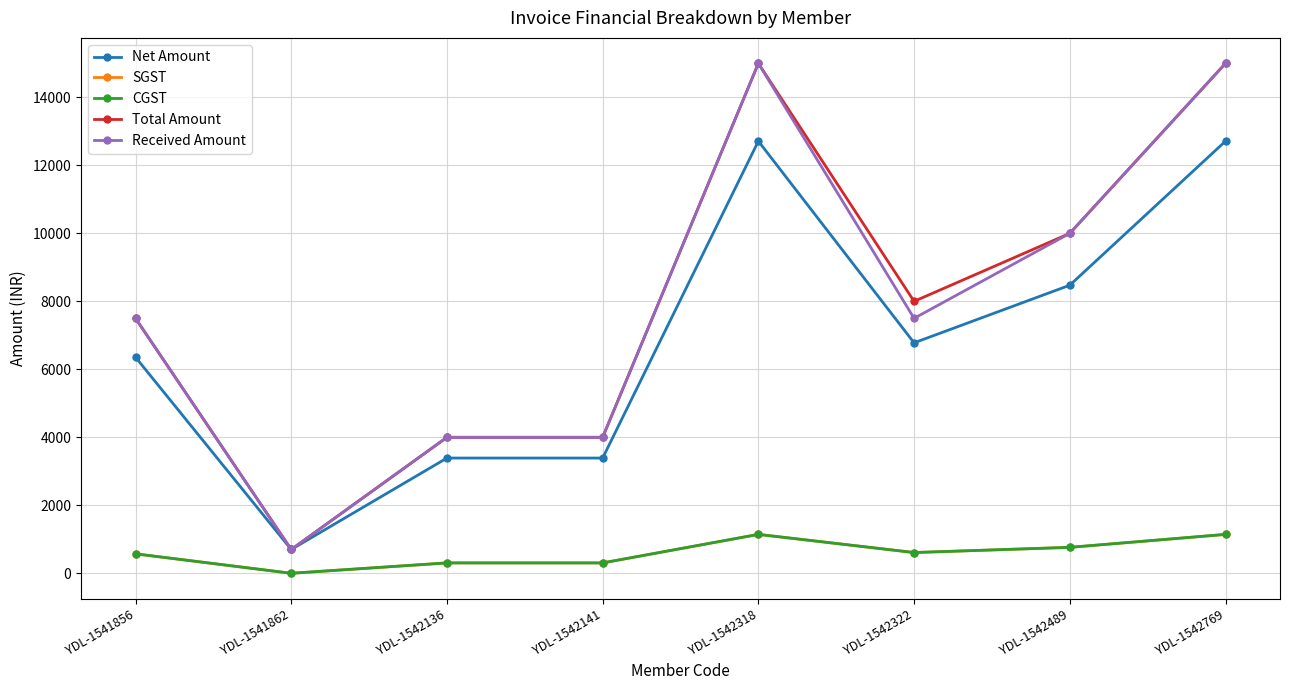

Reading left to right, what are all the values shown in this chart?

Net Amount: YDL-1541856=6355.9	YDL-1541862=700.0	YDL-1542136=3389.8	YDL-1542141=3389.8	YDL-1542318=12711.9	YDL-1542322=6779.7	YDL-1542489=8474.6	YDL-1542769=12711.9
SGST: YDL-1541856=572.0	YDL-1541862=0.0	YDL-1542136=305.1	YDL-1542141=305.1	YDL-1542318=1144.1	YDL-1542322=610.2	YDL-1542489=762.7	YDL-1542769=1144.1
CGST: YDL-1541856=572.0	YDL-1541862=0.0	YDL-1542136=305.1	YDL-1542141=305.1	YDL-1542318=1144.1	YDL-1542322=610.2	YDL-1542489=762.7	YDL-1542769=1144.1
Total Amount: YDL-1541856=7500.0	YDL-1541862=700.0	YDL-1542136=4000.0	YDL-1542141=4000.0	YDL-1542318=15000.0	YDL-1542322=8000.0	YDL-1542489=10000.0	YDL-1542769=15000.0
Received Amount: YDL-1541856=7500.0	YDL-1541862=700.0	YDL-1542136=4000.0	YDL-1542141=4000.0	YDL-1542318=15000.0	YDL-1542322=7500.0	YDL-1542489=10000.0	YDL-1542769=15000.0